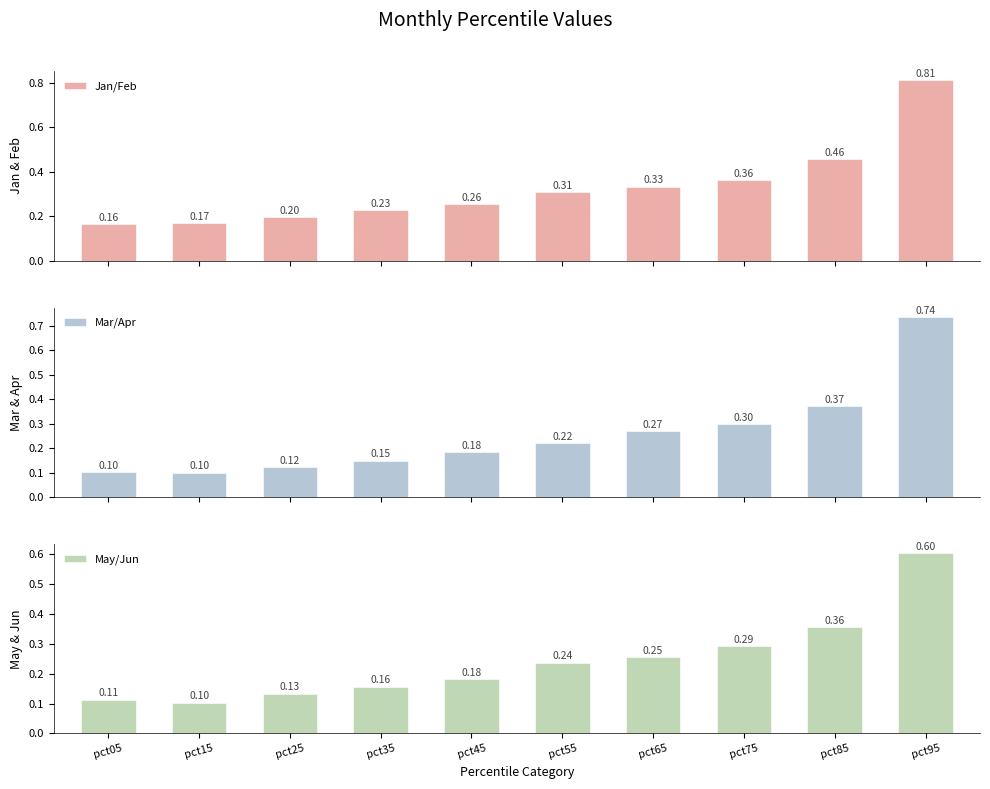

Are the bars horizontal?

No